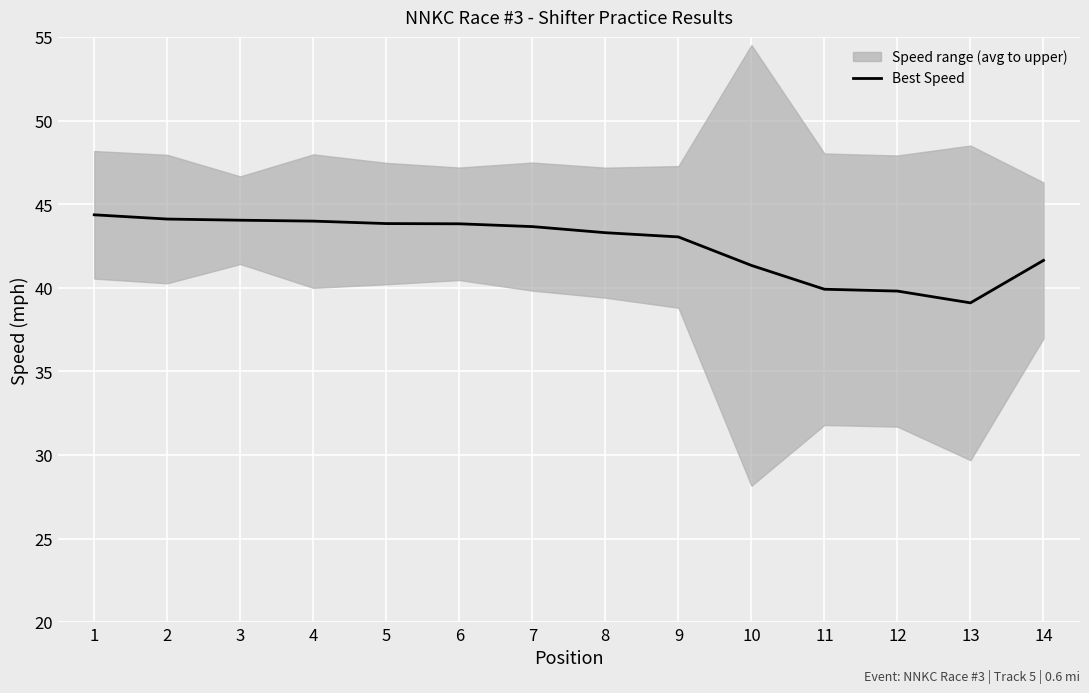

Is it true that the value at 3 is 18.1?

False